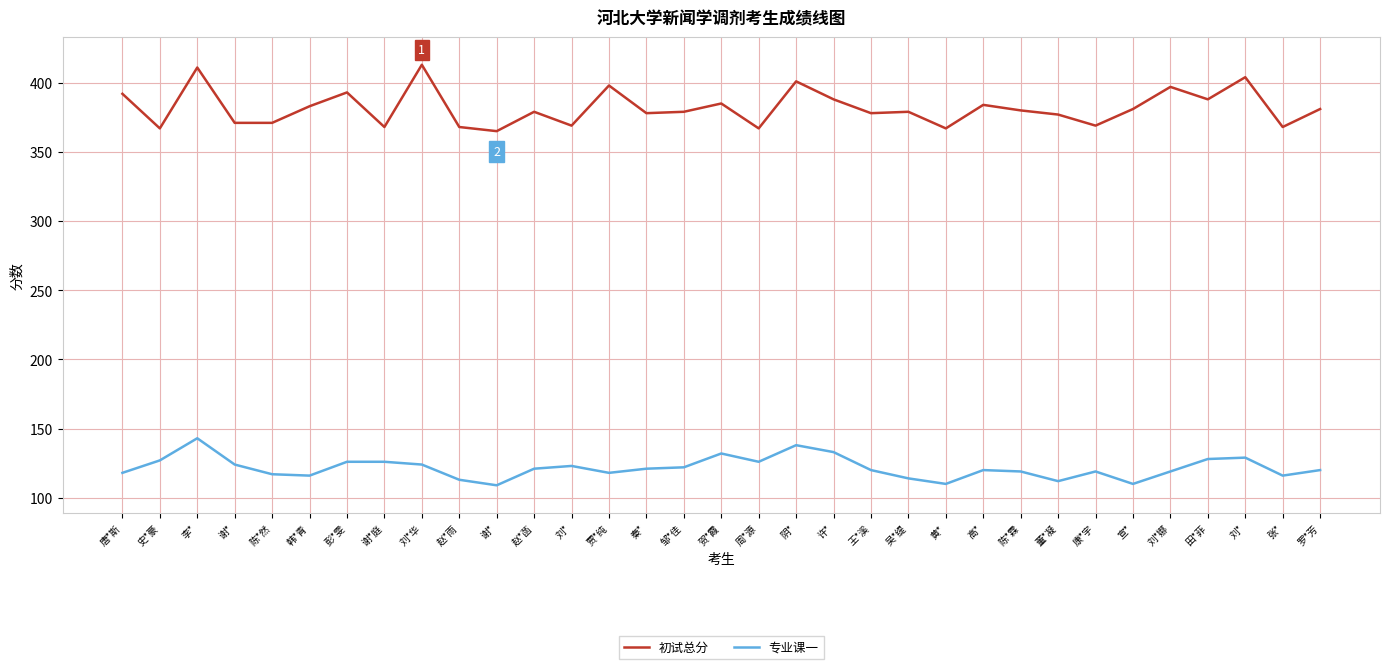

What is the total value across all series at 高*?

504